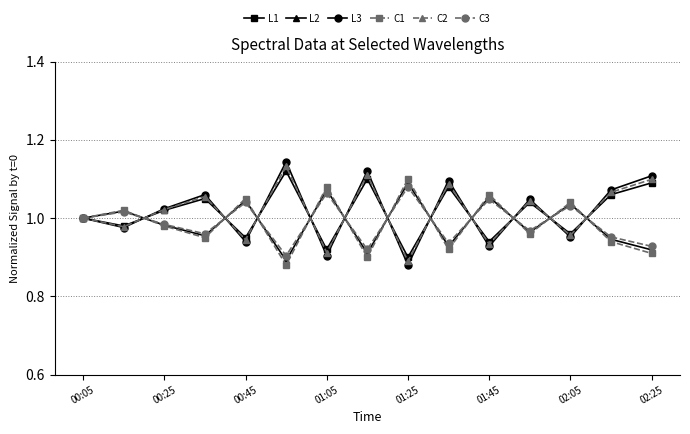

True or false: L1 has more than 2 points higher than both neighbors.

True